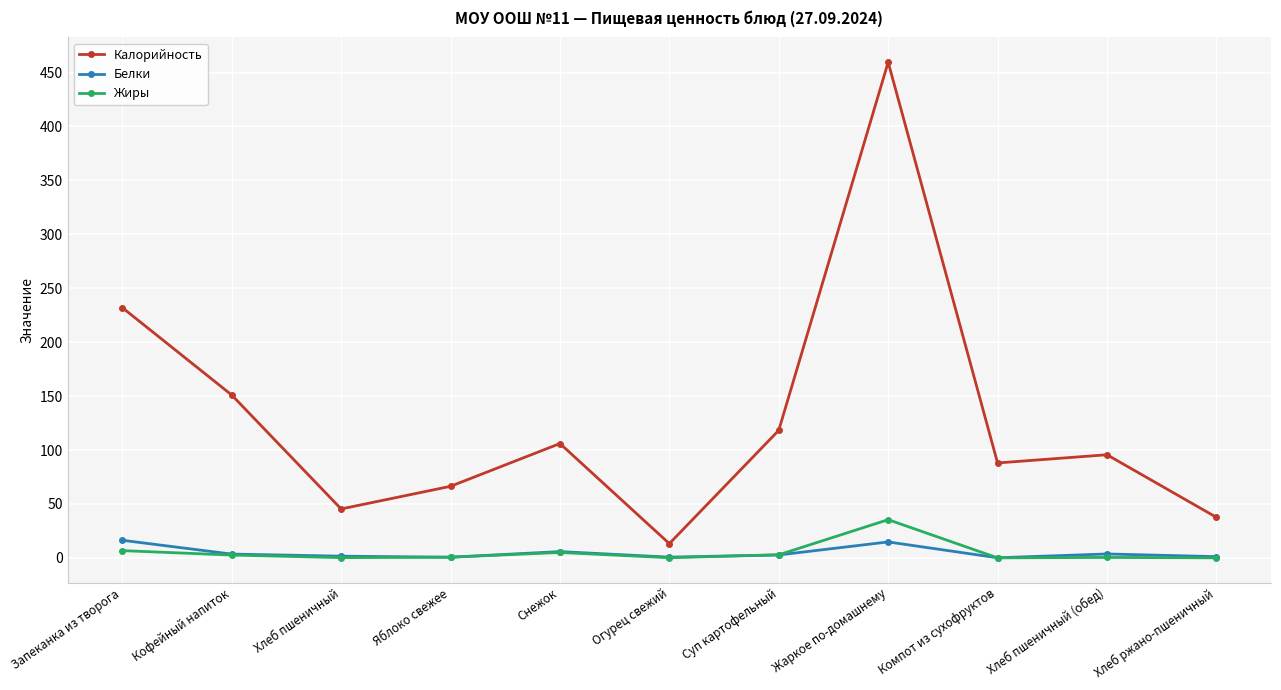

What is the difference between the maximum and minimum values in the Белки series?

16.2